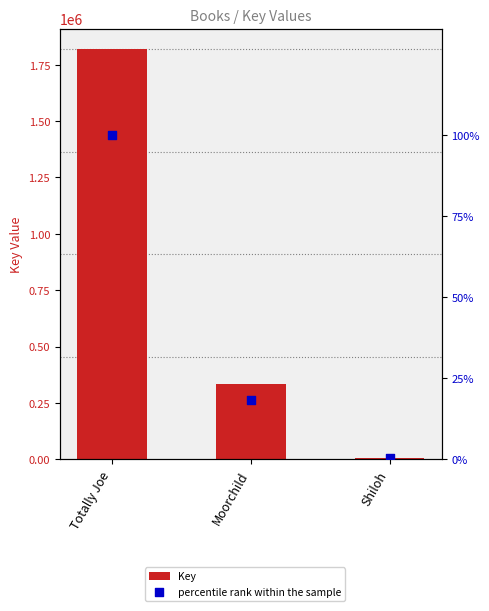

Which series reaches the maximum Y coordinate?

Key